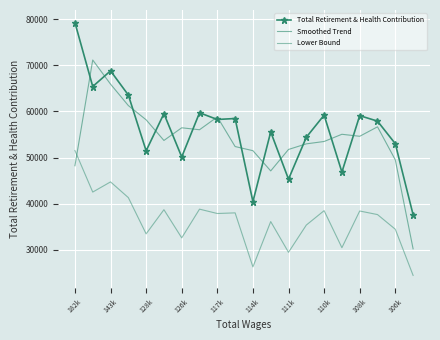

Reading right to left, extract all data points from this chart.

Total Retirement & Health Contribution: 37609.6	53003.2	57893.7	59086.3	46847.6	59198.3	54395.2	45308.0	55557.2	40438.6	58463.3	58252.2	59706.2	50127.0	59523.2	51461.9	63559.3	68797.3	65400.5	79253.2
Smoothed Trend: 30204.2	49502.1	56661.1	54609.2	55044.1	53480.3	52967.2	51753.4	47101.2	51486.3	52384.7	58807.2	56028.4	56452.1	53704.0	58181.5	61272.8	65919.1	71150.3	48217.9
Lower Bound: 24446.2	34452.1	37630.9	38406.1	30450.9	38478.9	35356.9	29450.2	36112.2	26285.1	38001.2	37863.9	38809.0	32582.6	38690.1	33450.2	41313.6	44718.3	42510.3	51514.6